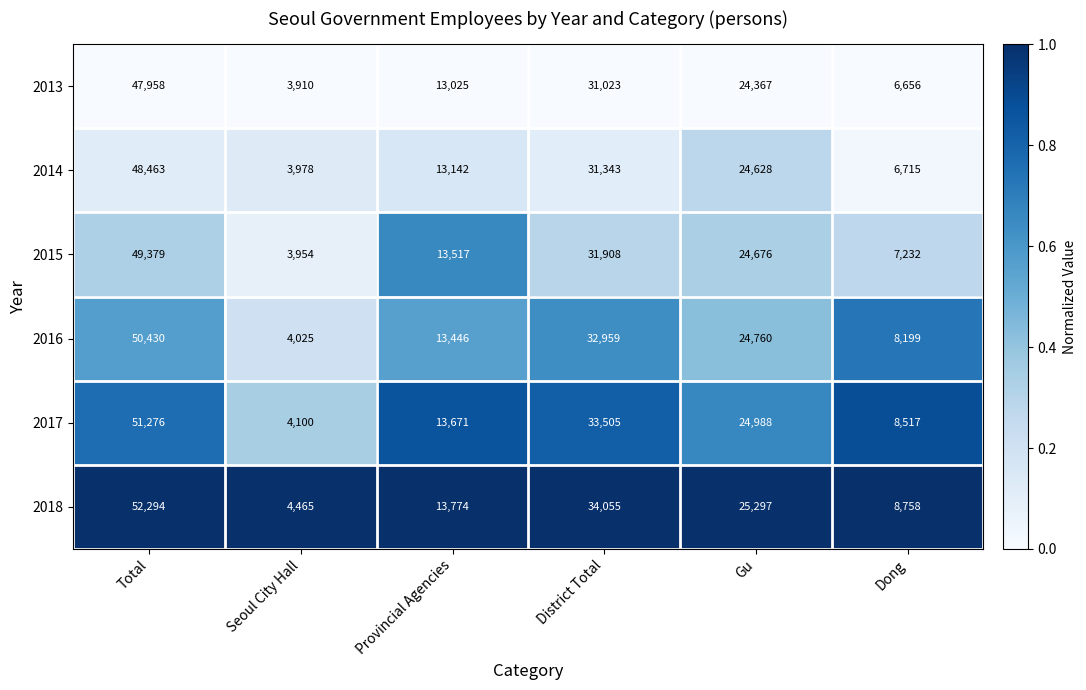

Where does the 2013 series first go above 24367?

Total